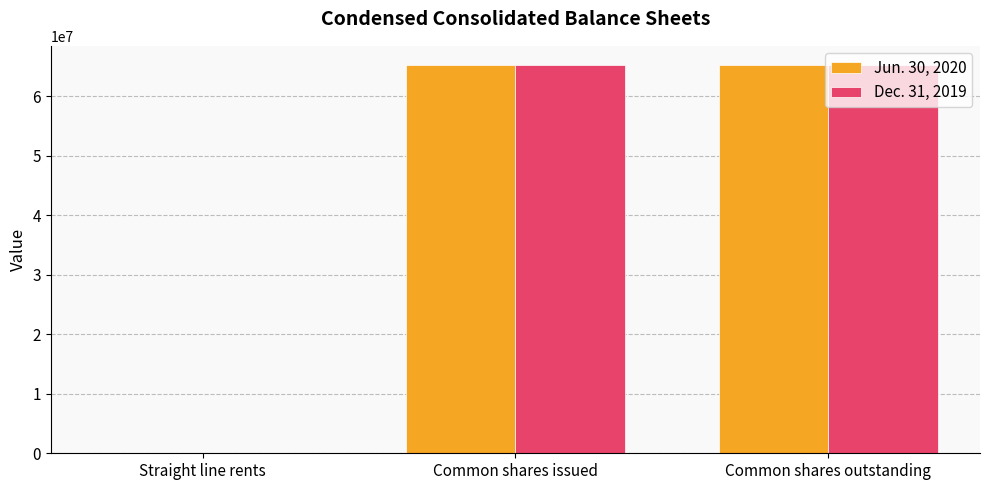

What is the total value across all series at Common shares outstanding?

130390192